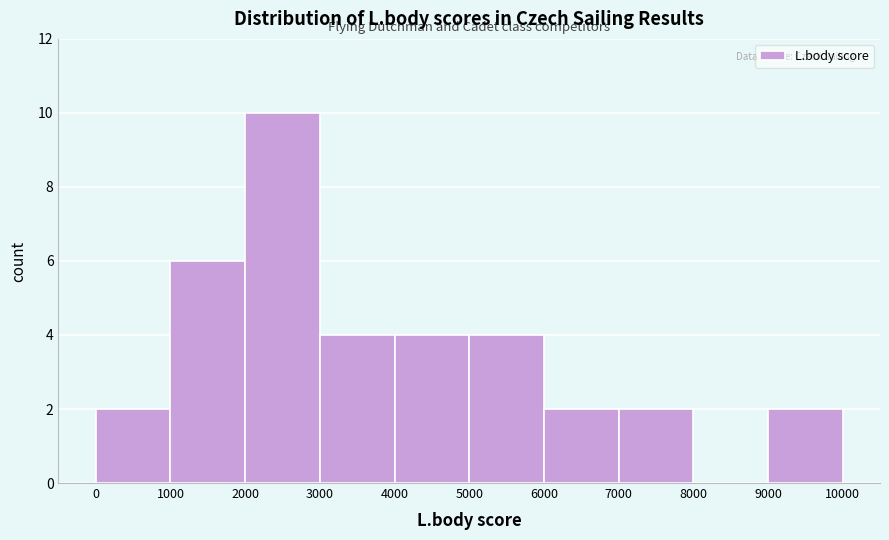

Reading left to right, transcribe this chart: for each bar, give the range it covers on the x-axis and its height. The values are not printed on the chart, so give them approximately, as read against the axis.

0 to 1000: 2
1000 to 2000: 6
2000 to 3000: 10
3000 to 4000: 4
4000 to 5000: 4
5000 to 6000: 4
6000 to 7000: 2
7000 to 8000: 2
8000 to 9000: 0
9000 to 10000: 2